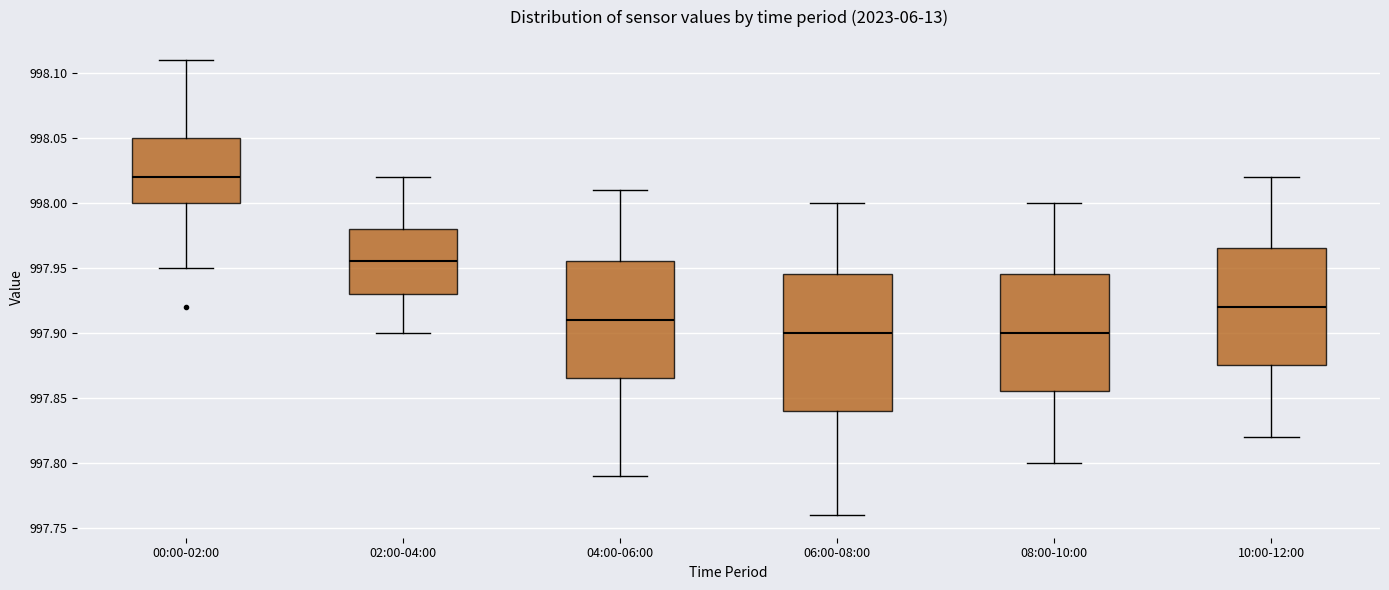

Reading left to right, read every box against the y-axis: the position of its median line, the range the box covers, and the ends of its whiskers. The values are not printed on the chart, so give them approximately, as read against the axis.

00:00-02:00: median 998.020, box 998.000 to 998.050, whiskers 997.950 to 998.110
02:00-04:00: median 997.955, box 997.930 to 997.980, whiskers 997.900 to 998.020
04:00-06:00: median 997.910, box 997.865 to 997.955, whiskers 997.790 to 998.010
06:00-08:00: median 997.900, box 997.840 to 997.945, whiskers 997.760 to 998.000
08:00-10:00: median 997.900, box 997.855 to 997.945, whiskers 997.800 to 998.000
10:00-12:00: median 997.920, box 997.875 to 997.965, whiskers 997.820 to 998.020